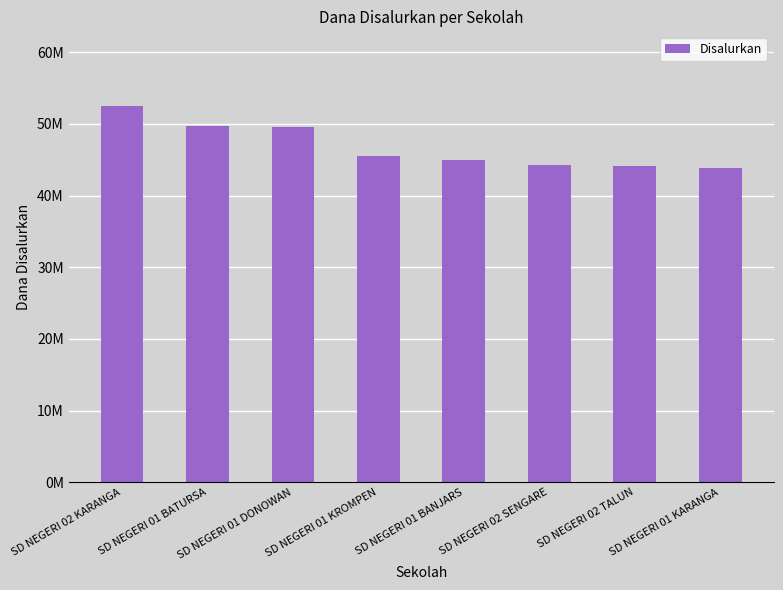

What value does the data have at SD NEGERI 01 BANJARS, to the nearest 50?

45000000